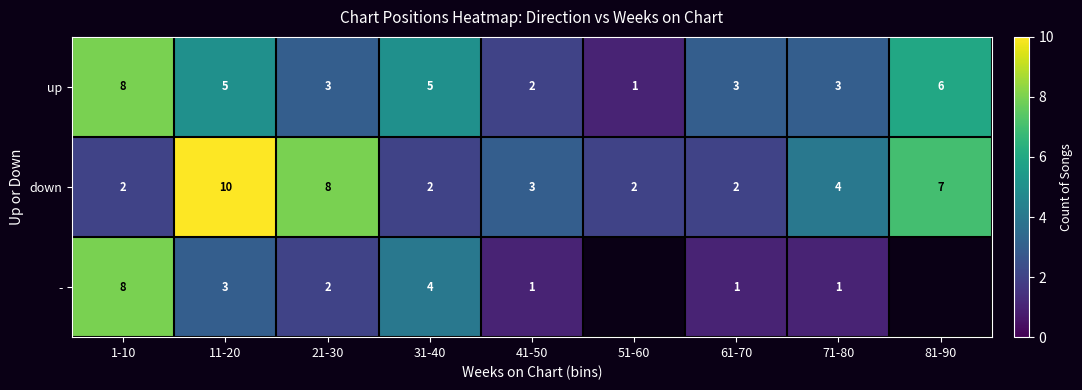

At which label is down closest to 6?

81-90